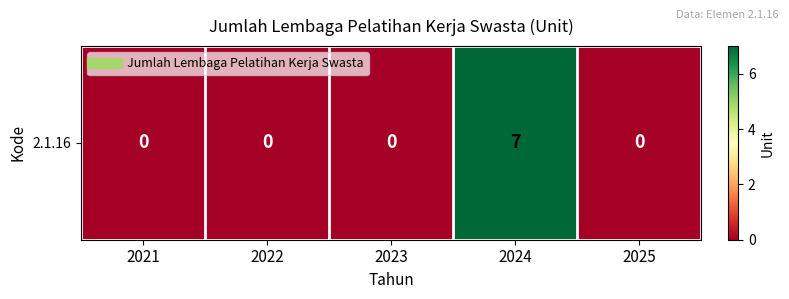

Count the values in the range 0 to 1.

4